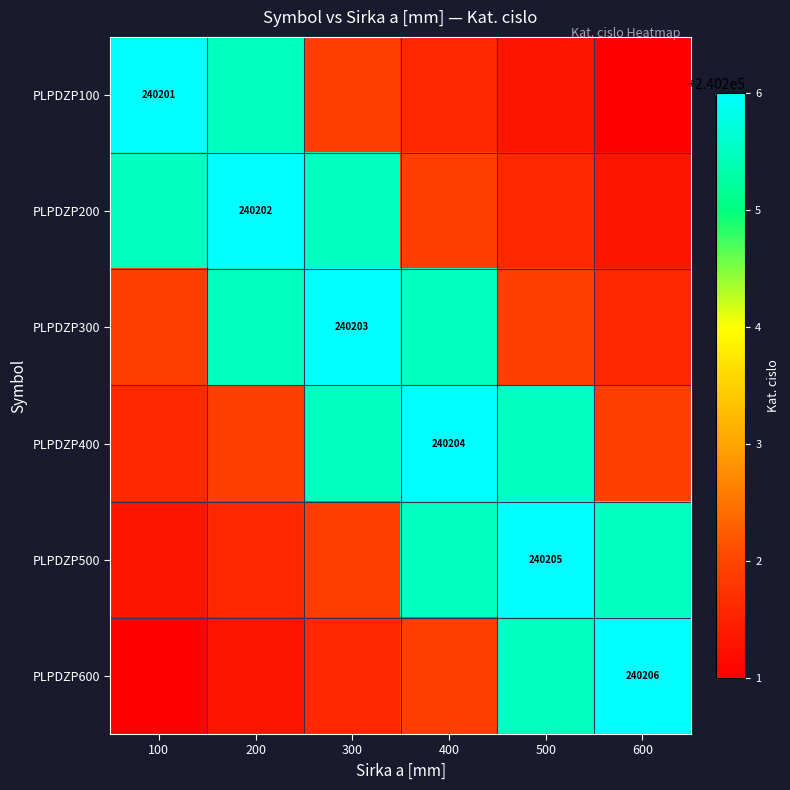

The PLPDZP400 series shows 240204.0 at 400. True or false?

True